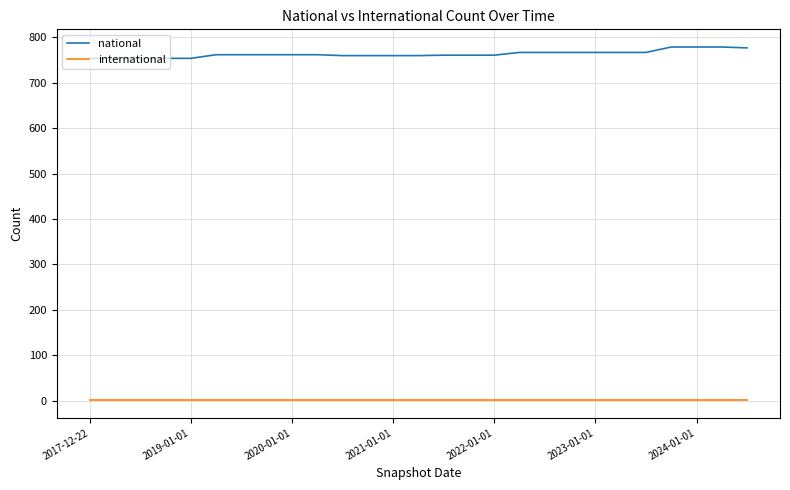

Count the number of categories in the chart.

27